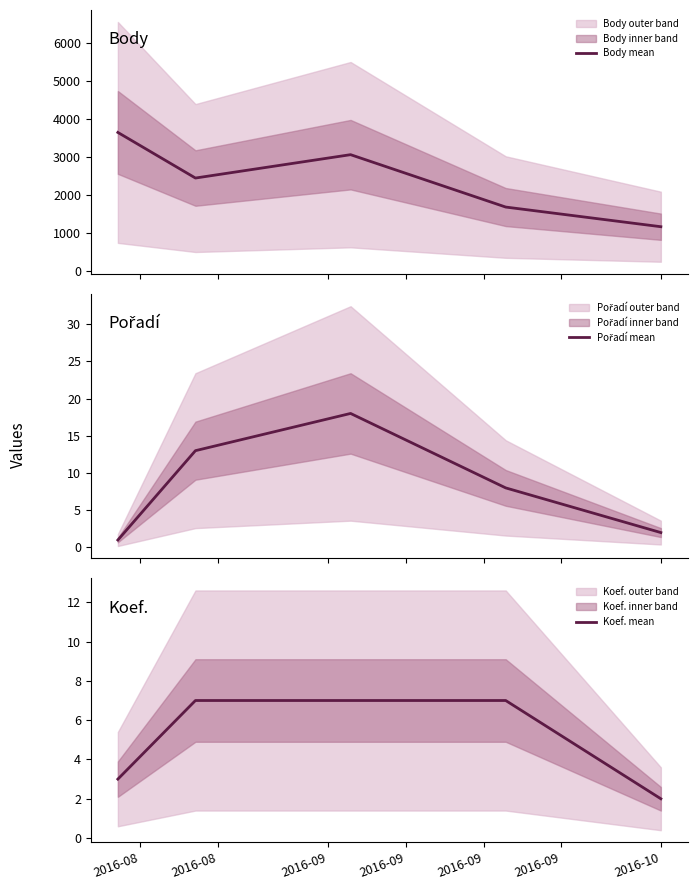

How many series are shown in this chart?

3